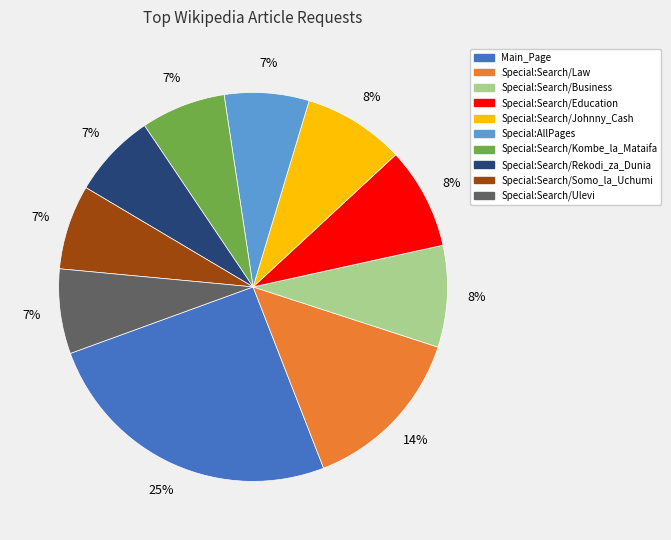

Which category has the biggest portion of the pie?

Main_Page